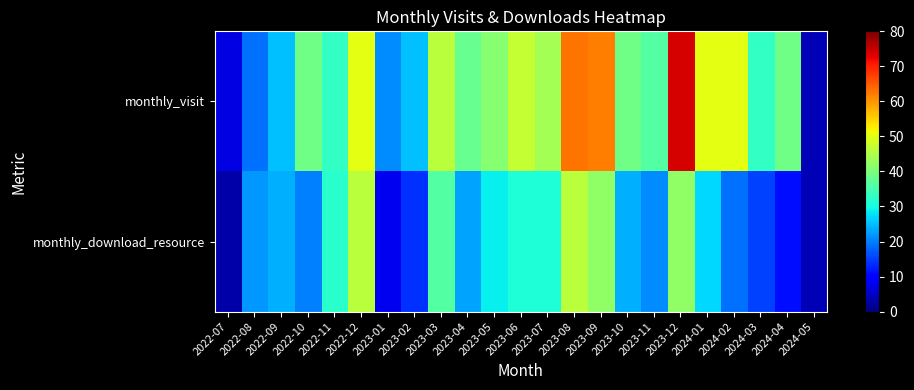

Which series changed the most between 2023-07 and 2023-11?

monthly_download_resource